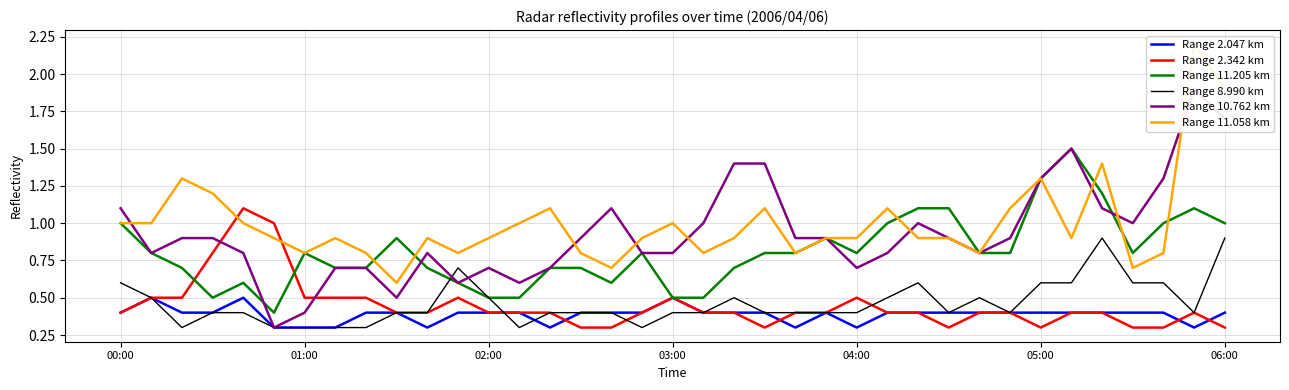

At 21, list the series in order from largest to smallest.

Range 10.762 km, Range 11.058 km, Range 11.205 km, Range 2.047 km, Range 8.990 km, Range 2.342 km